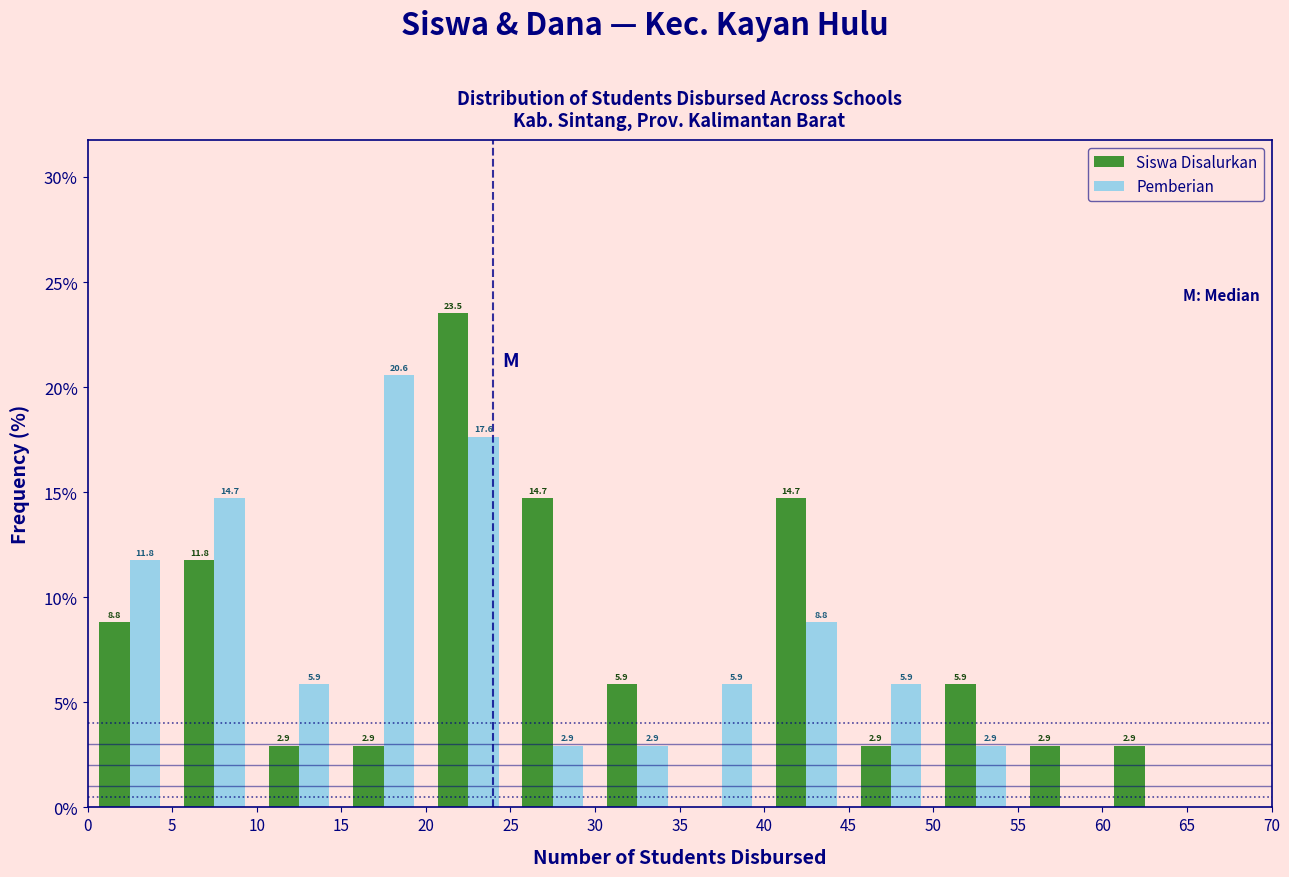

In the Pemberian series, which range on the x-axis has the tallest bar?

15 to 20